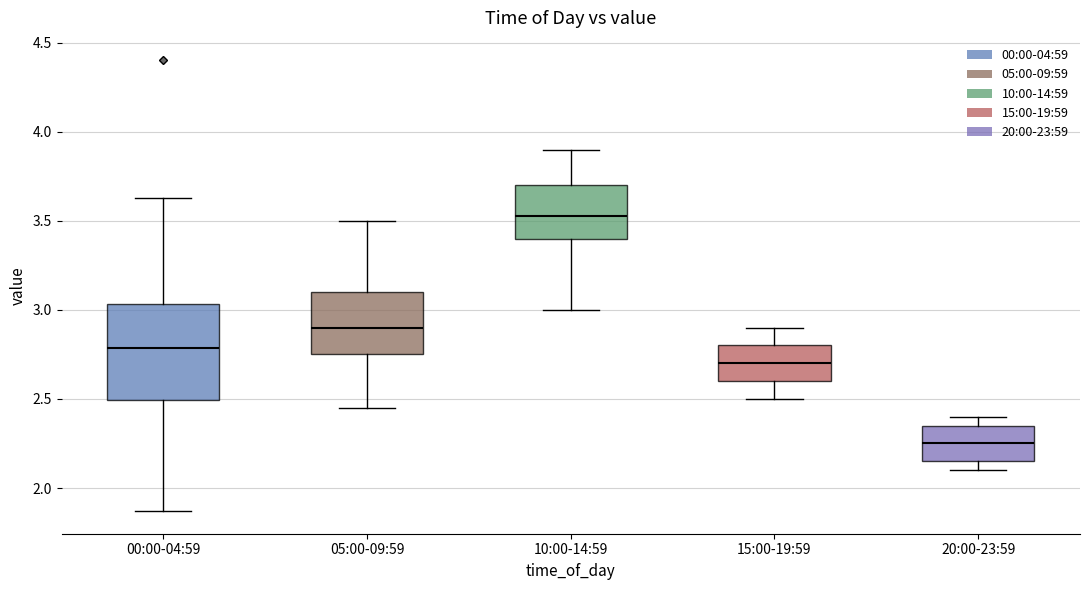

Reading left to right, transcribe this box plot: for each box, give where its median line is, the range the box spans, and where its two whiskers end, as read against the y-axis. The values are not printed on the chart, so give them approximately, as read against the axis.

00:00-04:59: median 2.80, box 2.50 to 3.05, whiskers 1.85 to 3.65
05:00-09:59: median 2.90, box 2.75 to 3.10, whiskers 2.45 to 3.50
10:00-14:59: median 3.55, box 3.40 to 3.70, whiskers 3.00 to 3.90
15:00-19:59: median 2.70, box 2.60 to 2.80, whiskers 2.50 to 2.90
20:00-23:59: median 2.25, box 2.15 to 2.35, whiskers 2.10 to 2.40